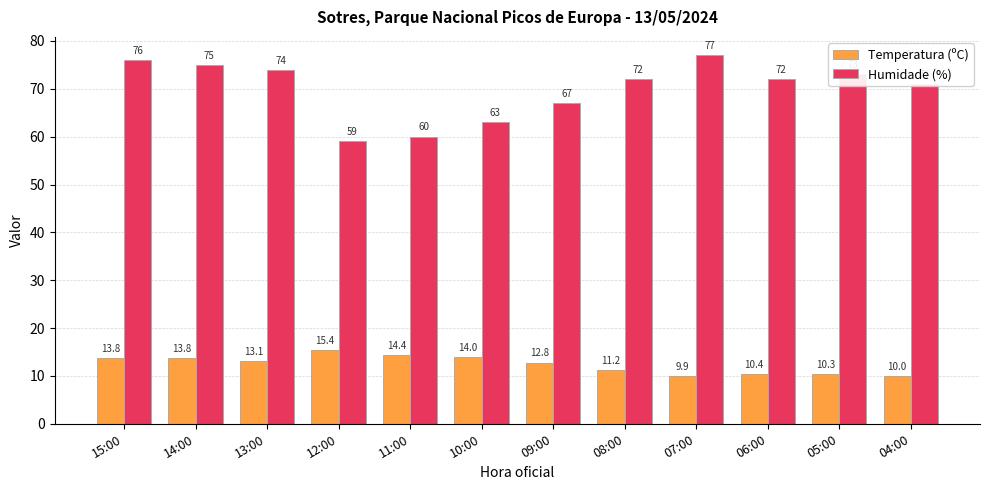

What are all the series names shown in the legend?

Temperatura (ºC), Humidade (%)